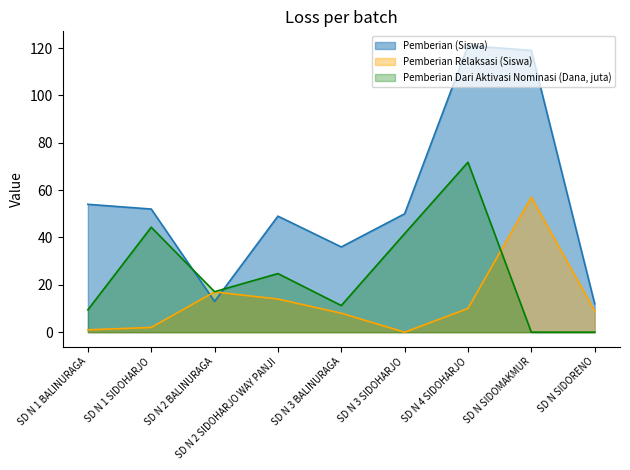

At SD N 4 SIDOHARJO, list the series in order from largest to smallest.

Pemberian (Siswa), Pemberian Dari Aktivasi Nominasi (Dana, juta), Pemberian Relaksasi (Siswa)